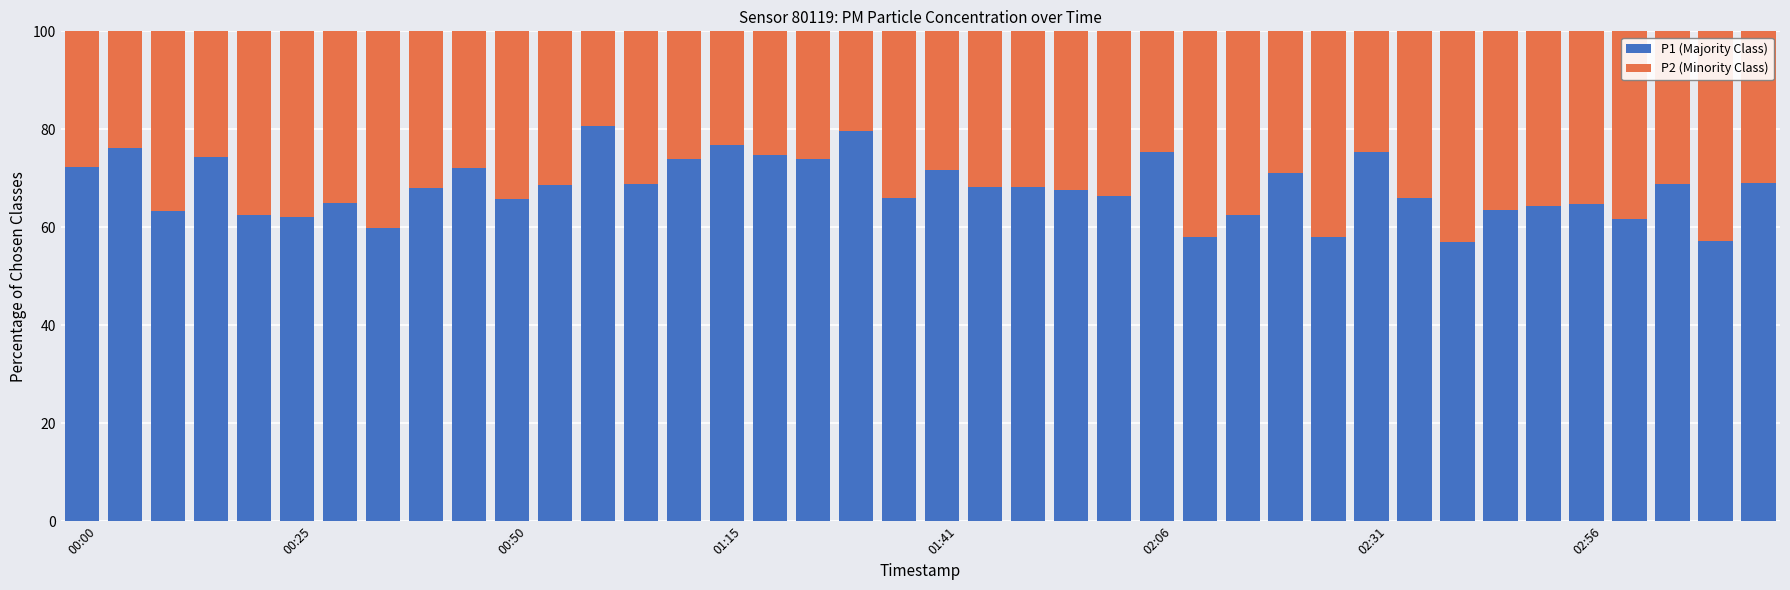

What is the sum of all P1 (Majority Class) values?

2720.2